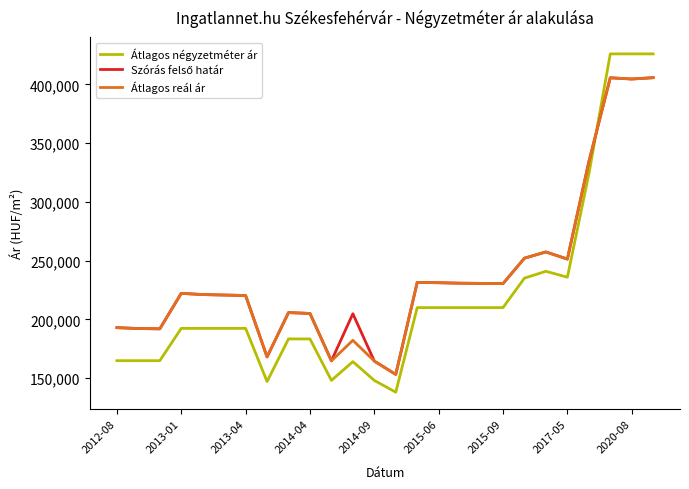

How many intersections are there between Átlagos reál ár and Átlagos négyzetméter ár?

1